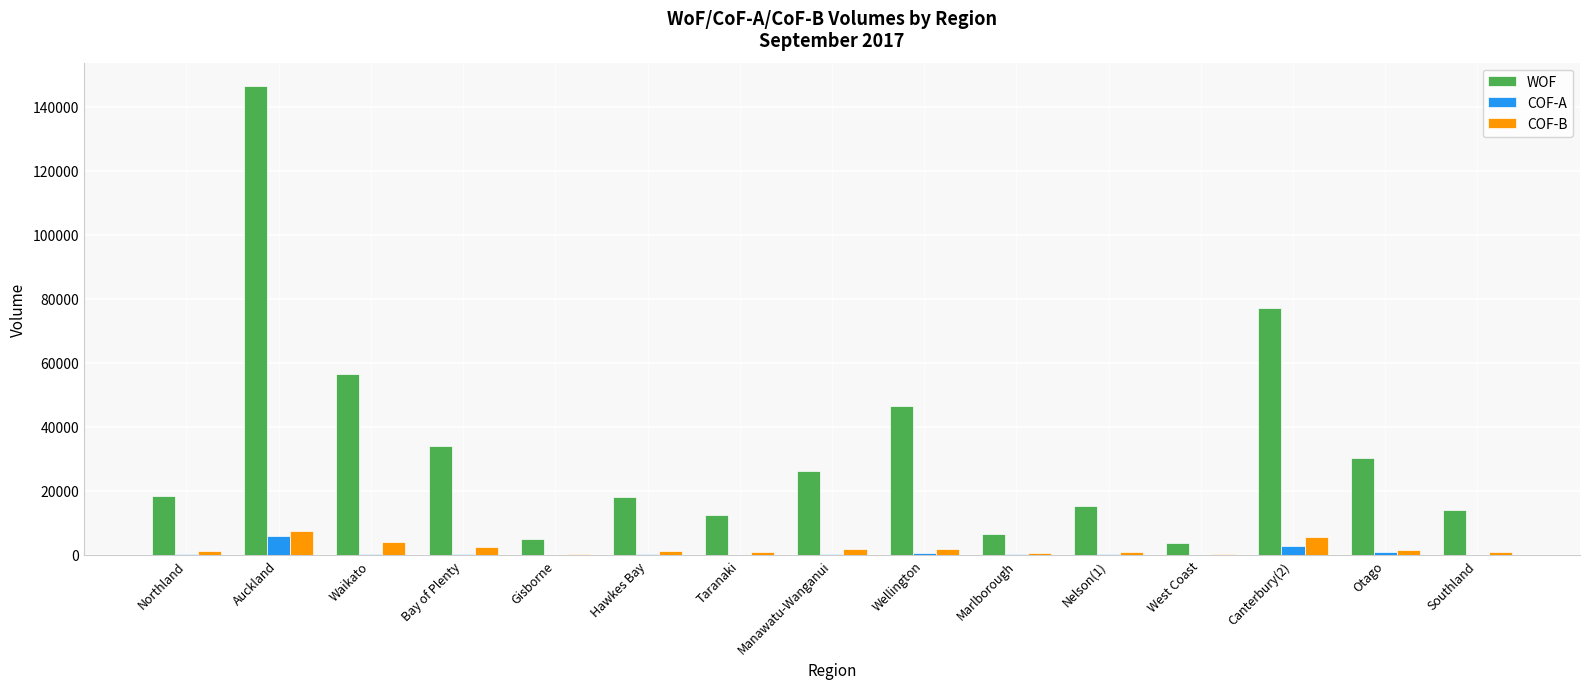

Read the COF-A value at West Coast.

66